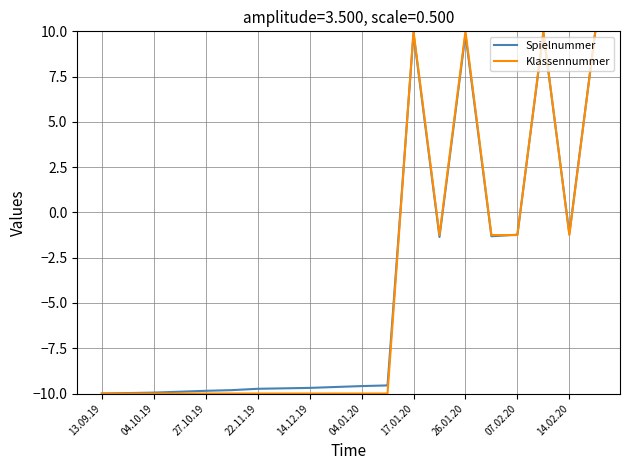

What is the minimum value shown in the chart?

-10.0